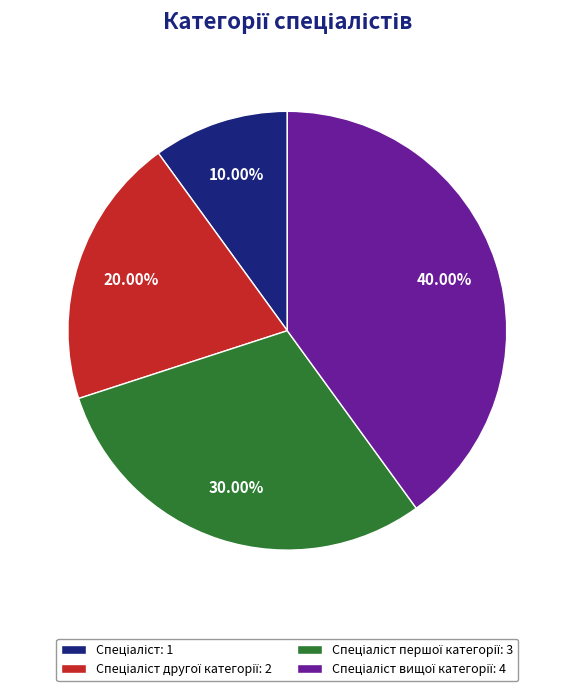

Is there any slice that represents more than half of the pie?

No